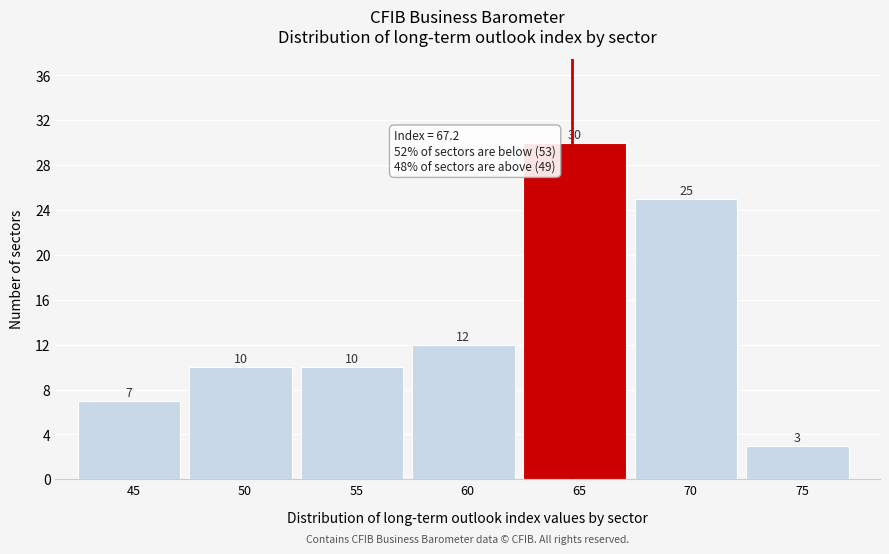

Reading left to right, extract all data points from this chart.

45=7	50=10	55=10	60=12	65=30	70=25	75=3